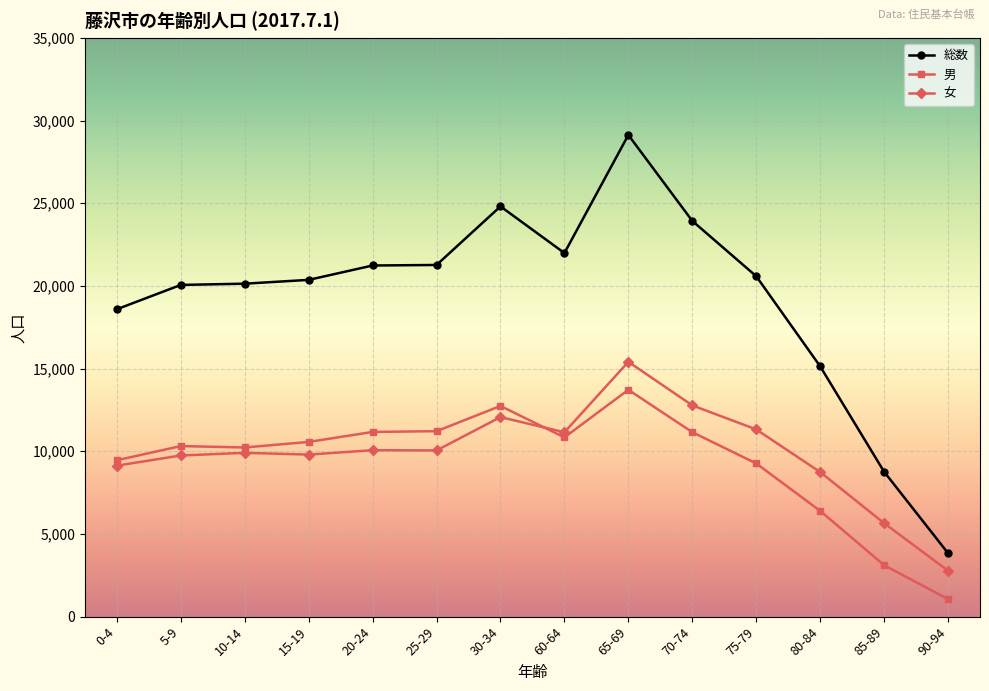

True or false: 男 and 総数 intersect in this chart.

False